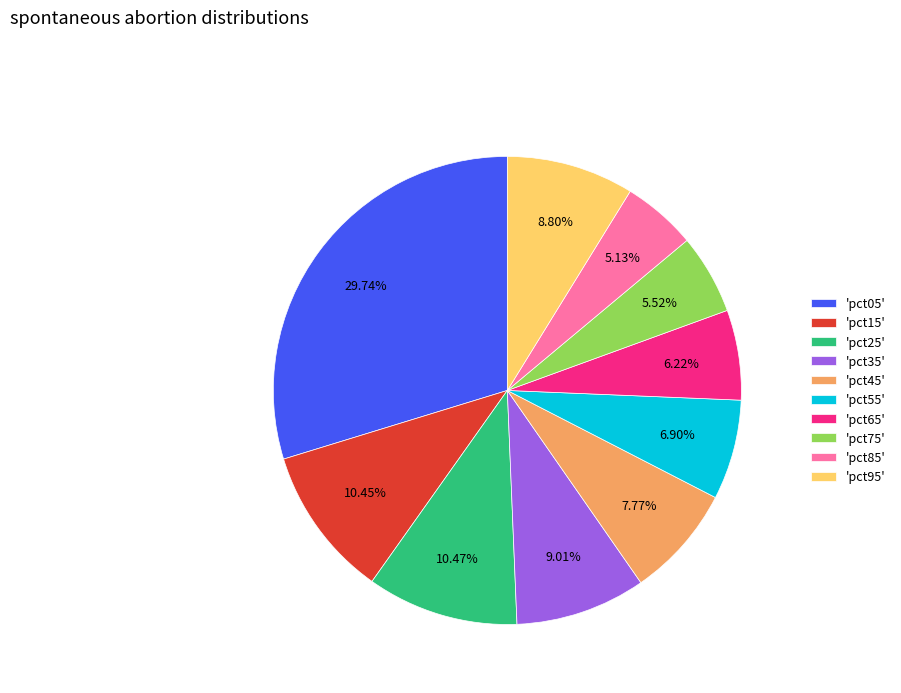

Do 'pct65' and 'pct75' together represent more than half of the pie?

No